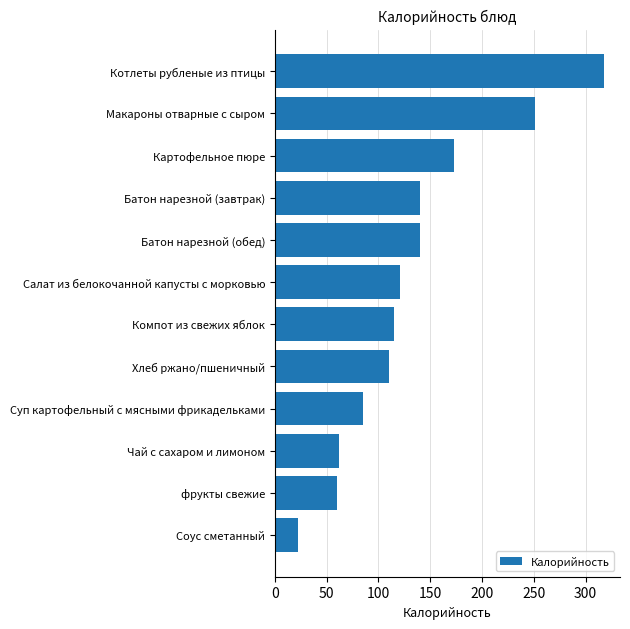

Which has a higher value, Чай с сахаром и лимоном or Соус сметанный?

Чай с сахаром и лимоном